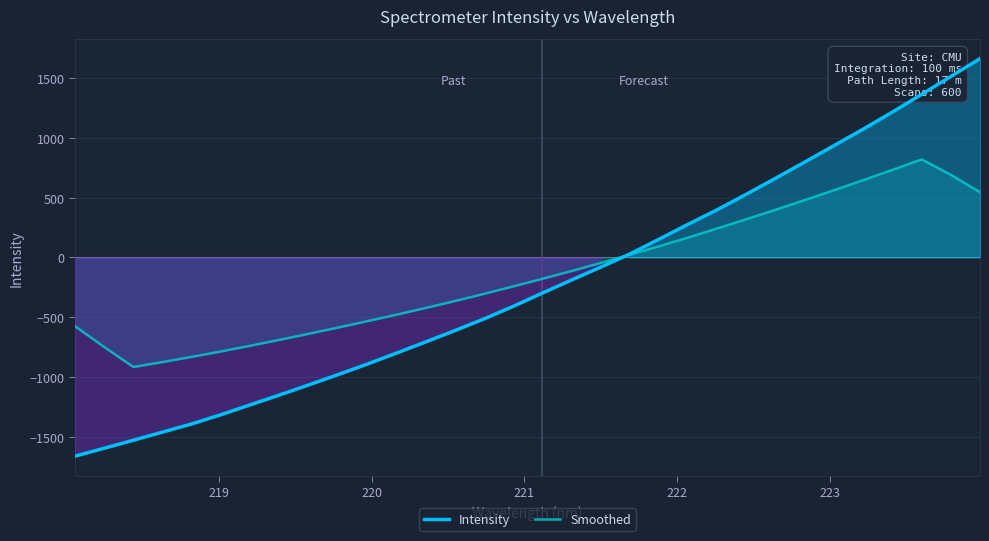

What is the maximum value for Smoothed?

820.0